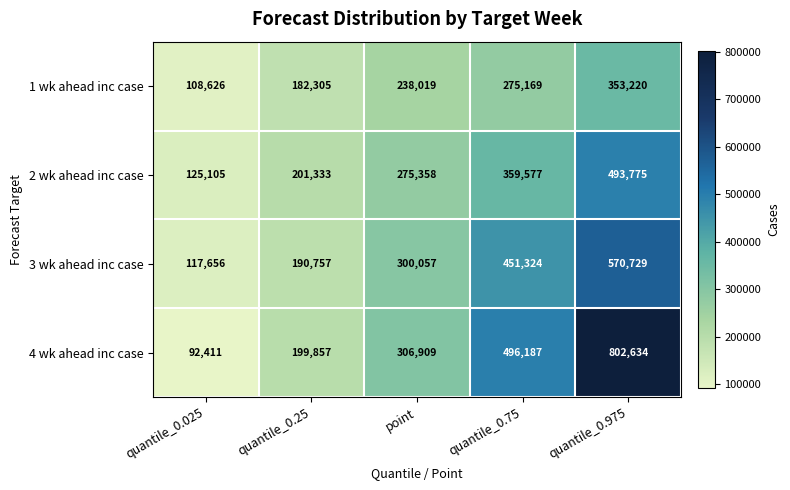

Which label corresponds to the smallest value in the chart?

quantile_0.025